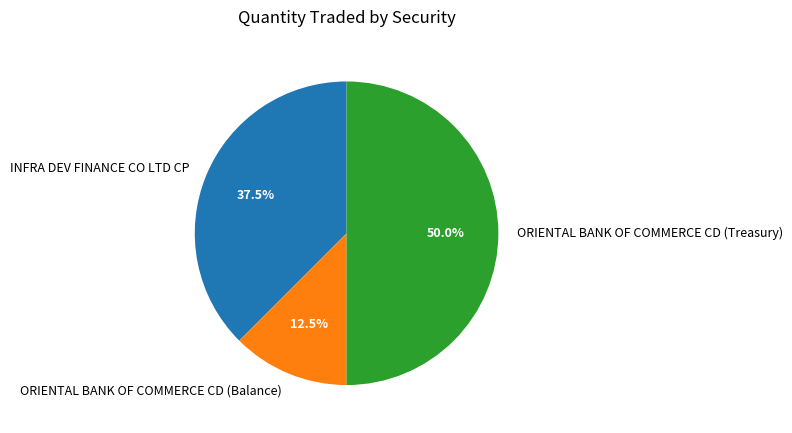

How many slices are in this pie chart?

3